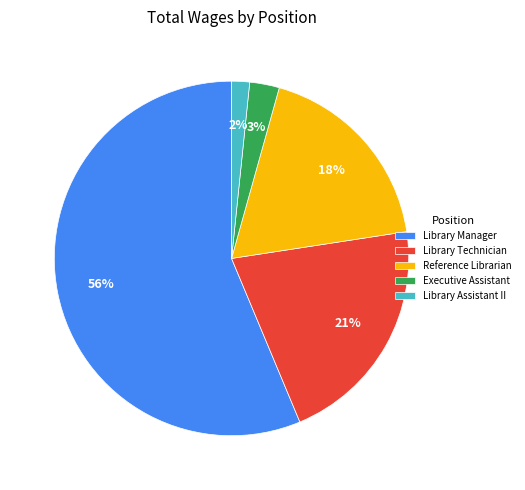

Between Library Manager and Executive Assistant, which is larger?

Library Manager